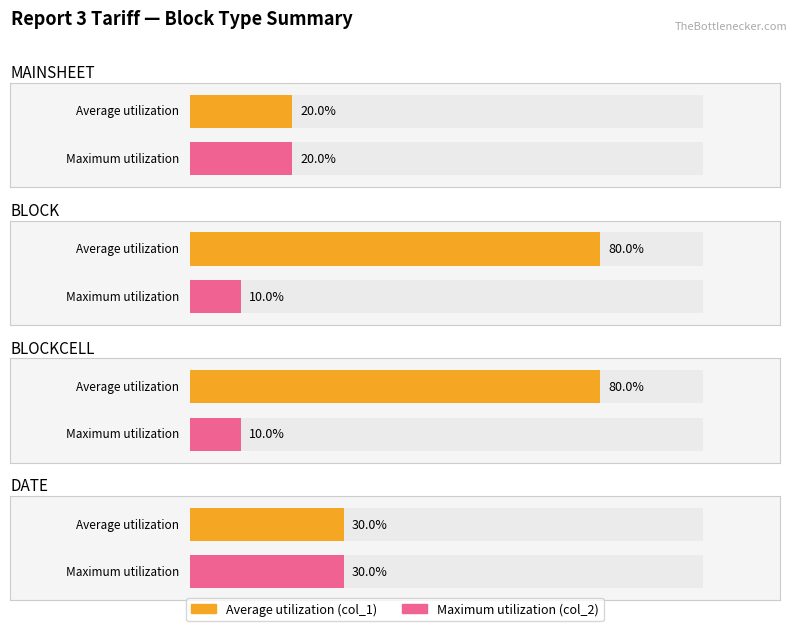

How many bars are there in each group?

2